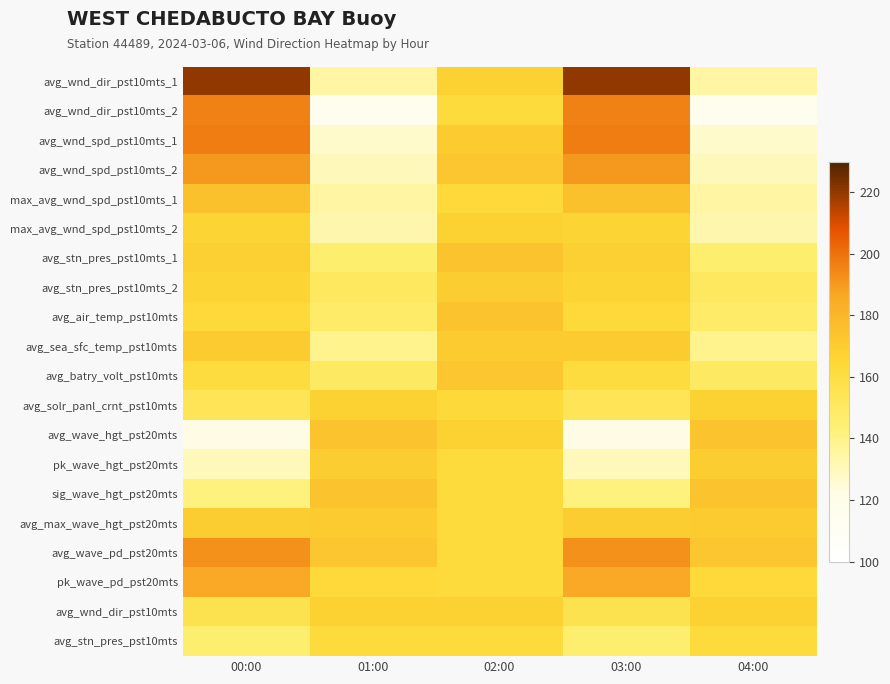

Rank the series by their maximum value, from highest to lowest.

avg_wnd_dir_pst10mts_1, avg_wnd_spd_pst10mts_1, avg_wnd_dir_pst10mts_2, avg_wave_pd_pst20mts, avg_wnd_spd_pst10mts_2, pk_wave_pd_pst20mts, max_avg_wnd_spd_pst10mts_1, avg_stn_pres_pst10mts_1, avg_air_temp_pst10mts, avg_wave_hgt_pst20mts, sig_wave_hgt_pst20mts, avg_batry_volt_pst10mts, avg_sea_sfc_temp_pst10mts, avg_max_wave_hgt_pst20mts, avg_stn_pres_pst10mts_2, pk_wave_hgt_pst20mts, max_avg_wnd_spd_pst10mts_2, avg_solr_panl_crnt_pst10mts, avg_wnd_dir_pst10mts, avg_stn_pres_pst10mts